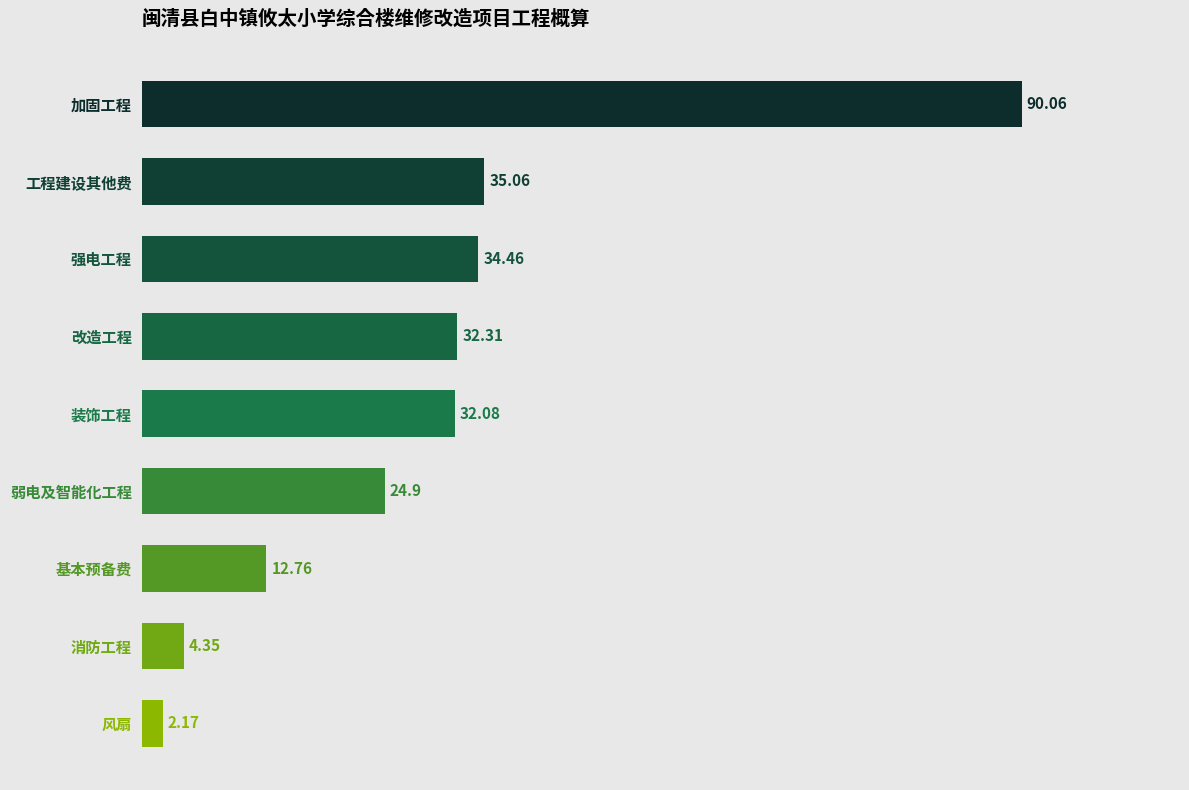

Rank the categories by value from highest to lowest.

加固工程, 工程建设其他费, 强电工程, 改造工程, 装饰工程, 弱电及智能化工程, 基本预备费, 消防工程, 风扇